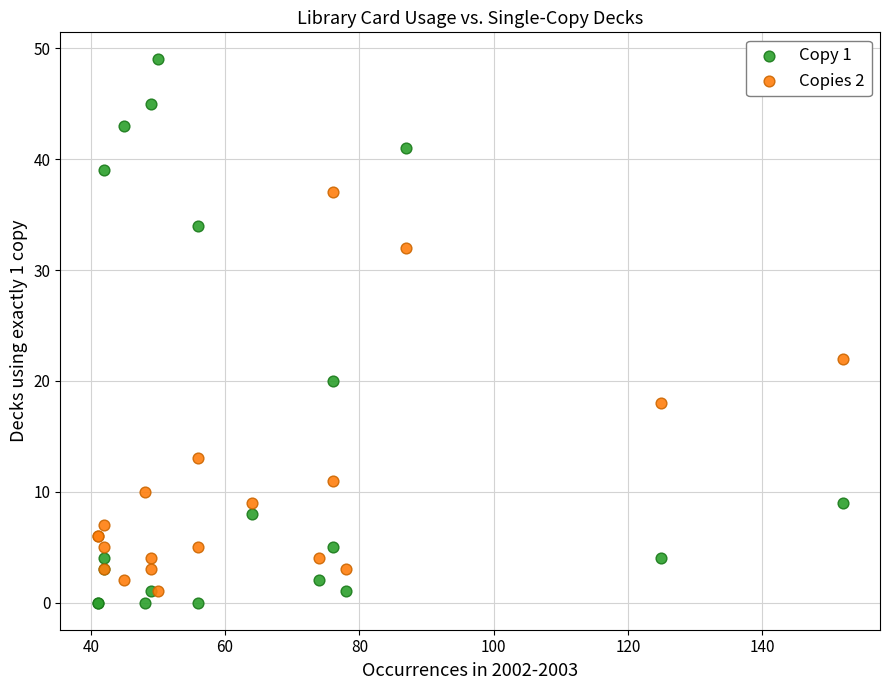

Across all series, what Y value is closest to 24?

22